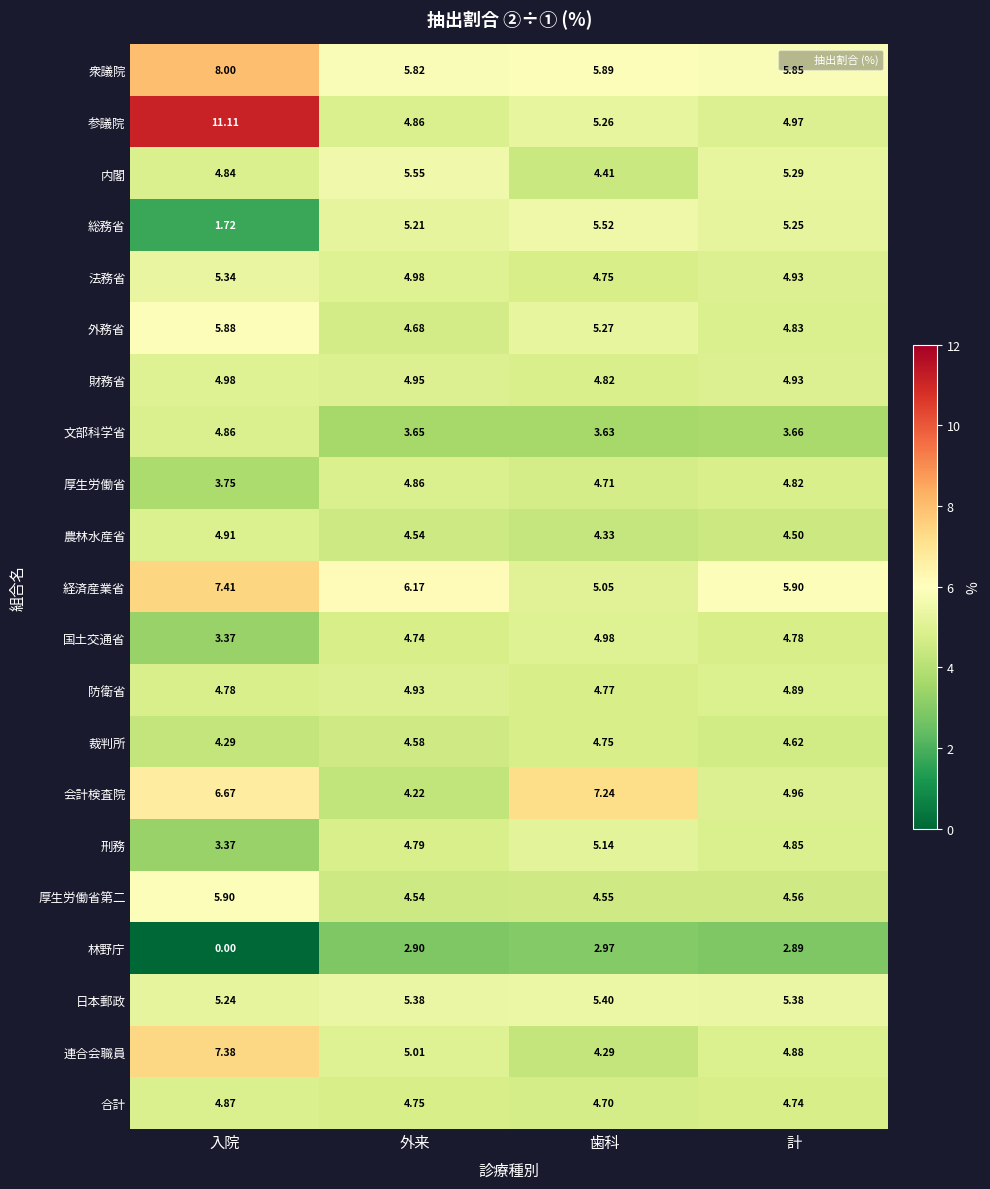

Which series has the largest total across all categories?

参議院